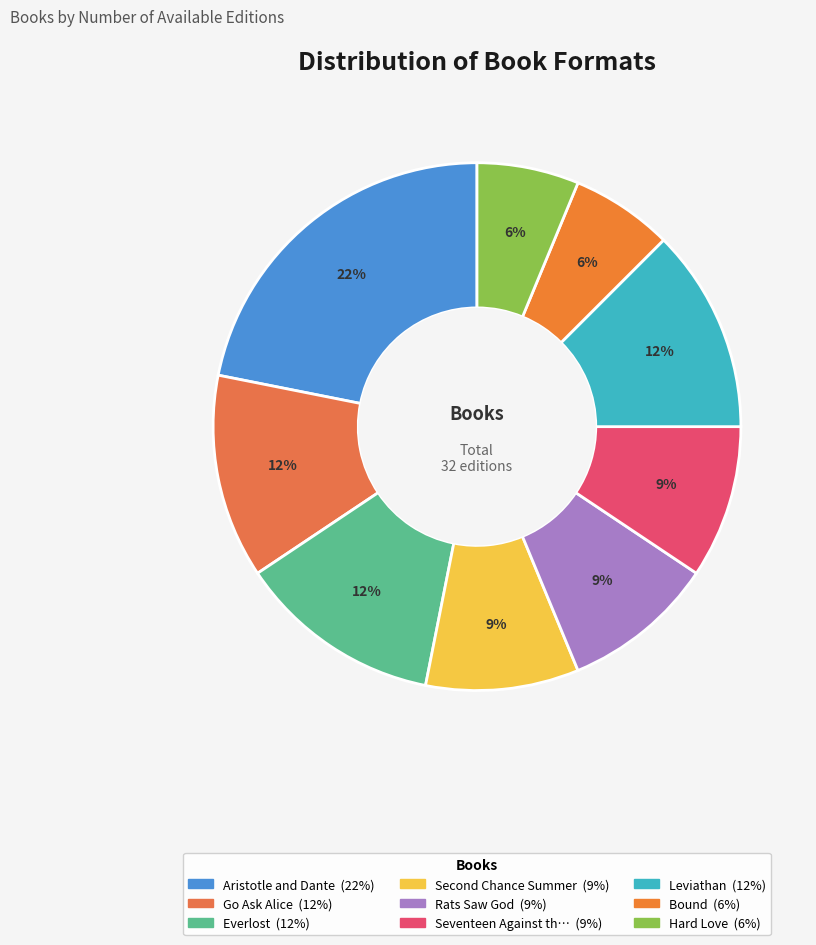

How many slices are in this pie chart?

9